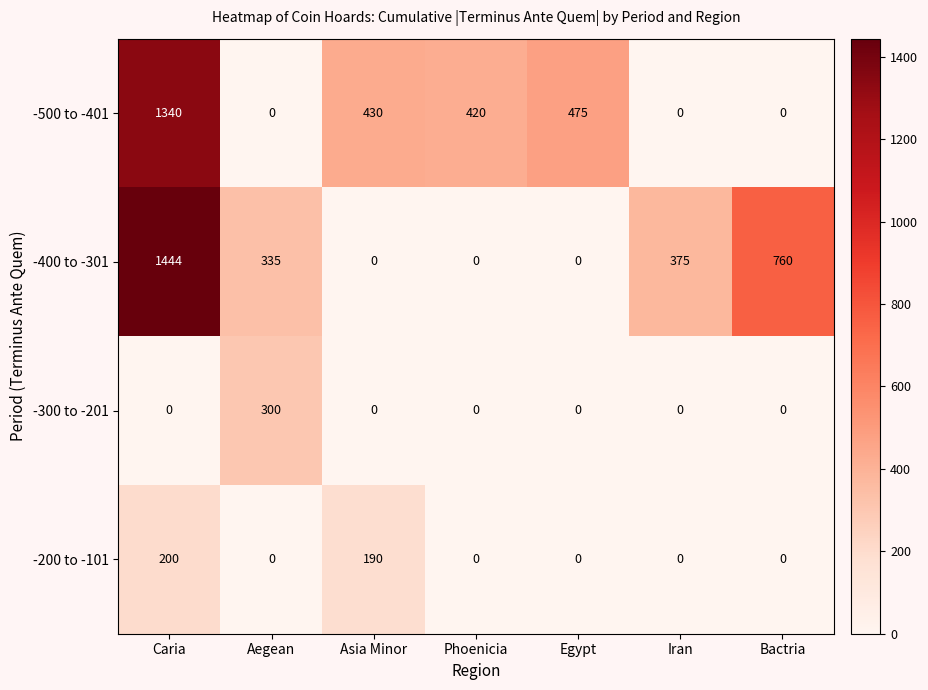

The value of -500 to -401 at Egypt is 475. True or false?

True